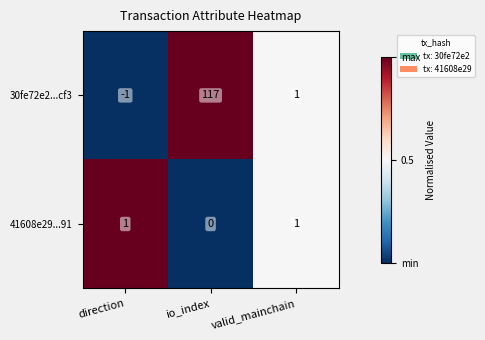

Which series has the largest range (max minus min)?

30fe72e2...cf3